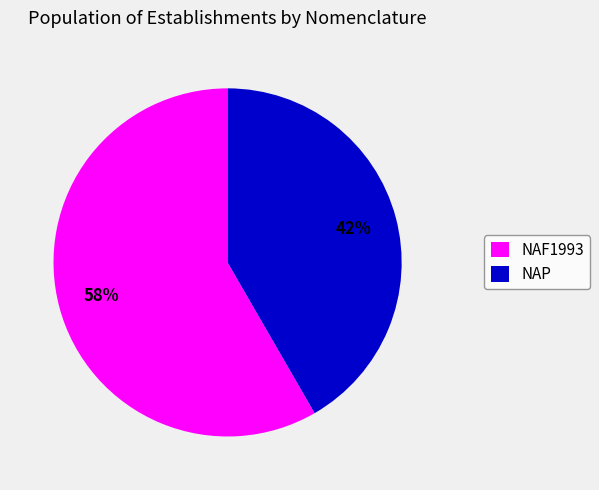

Rank the categories by value from highest to lowest.

NAF1993, NAP